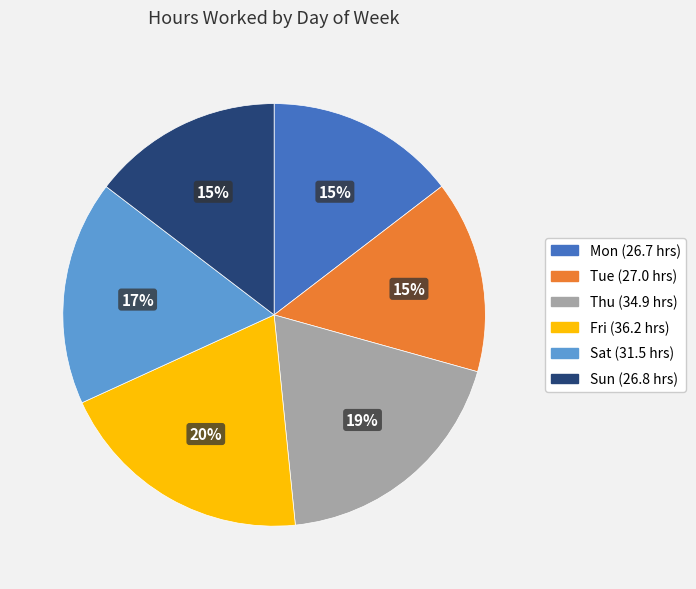

Does any single category account for the majority?

No